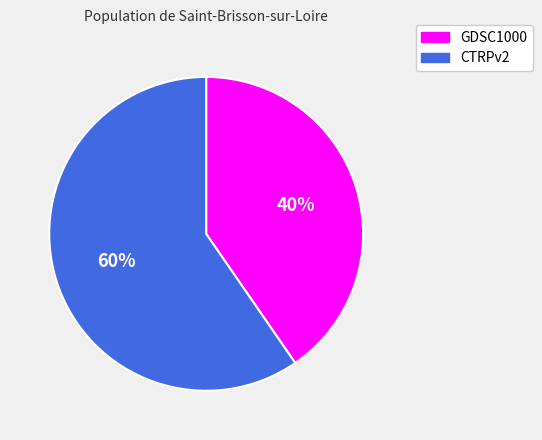

Does any single category account for the majority?

Yes